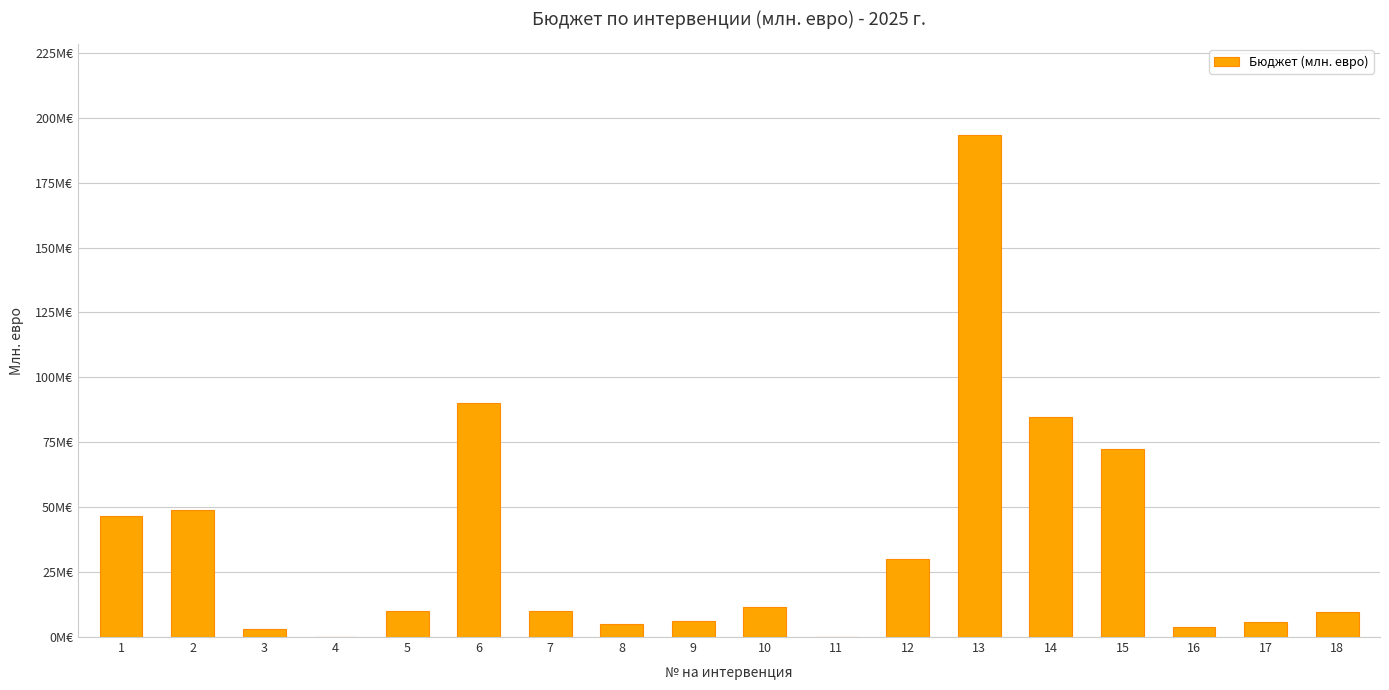

Reading left to right, extract all data points from this chart.

1=46.8	2=49.0	3=3.0	4=0.0	5=10.0	6=90.0	7=10.0	8=5.0	9=6.0	10=11.7	11=0.0	12=30.0	13=193.5	14=84.6	15=72.5	16=4.0	17=5.9	18=9.5